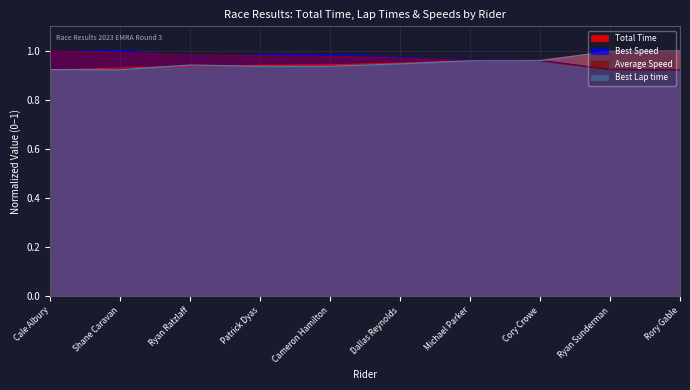

In Best Lap time, how many points are higher than both neighbors (excluding endpoints)?

1